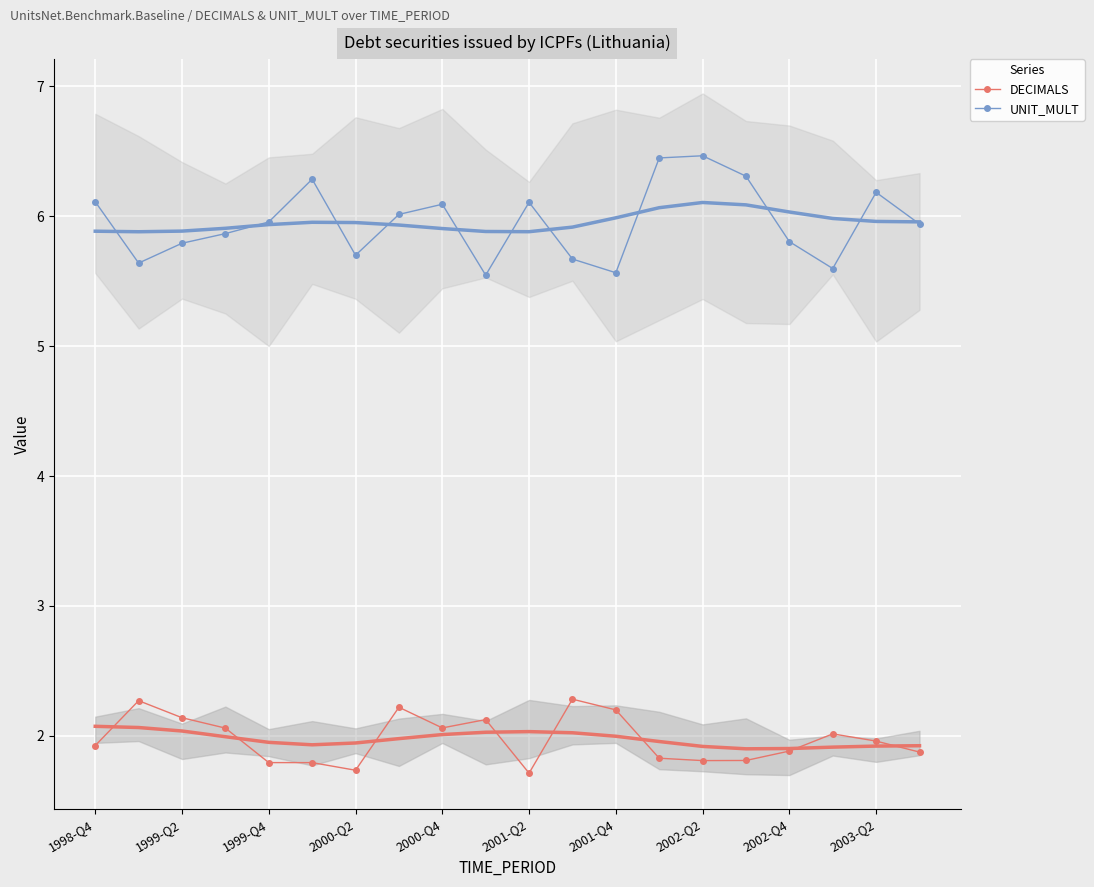

How many data points does each series have?

20